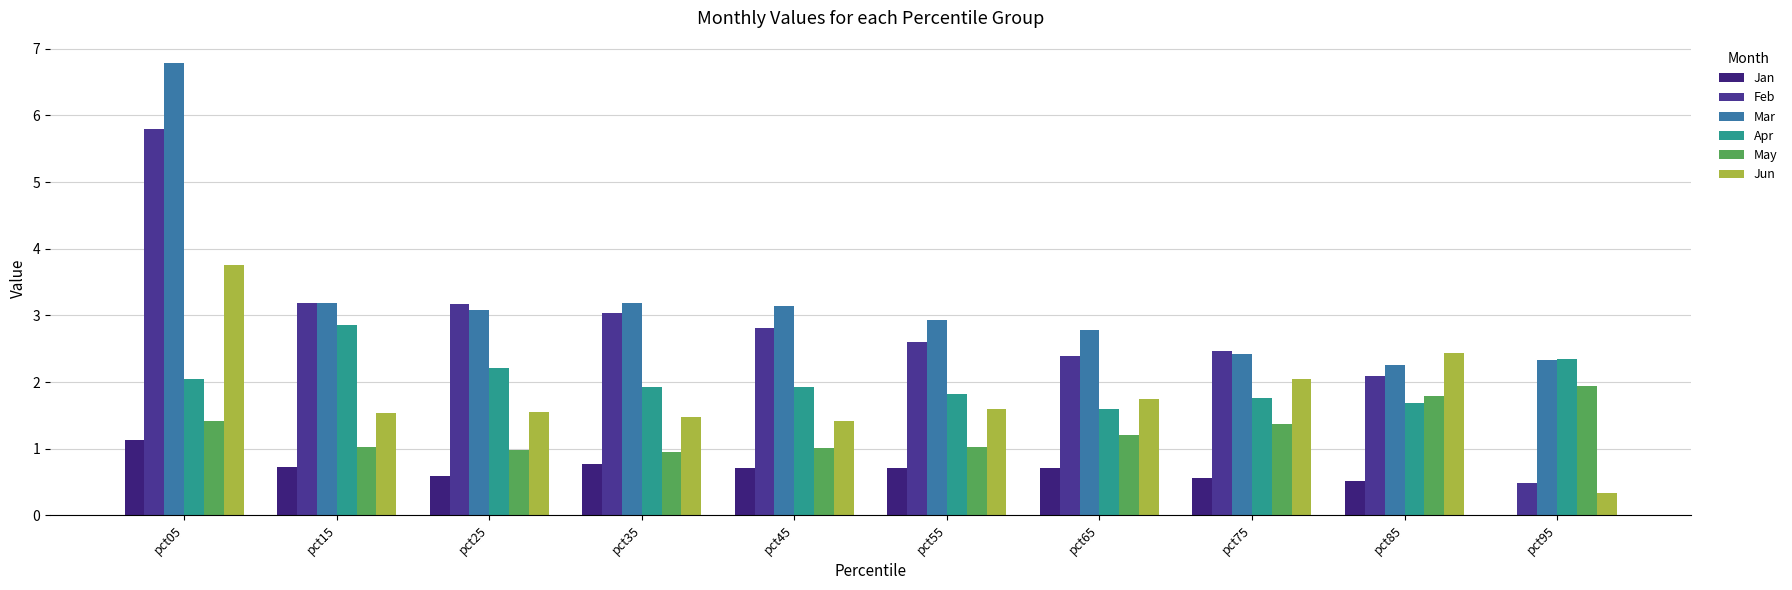

What is the maximum value for Jun?

3.8